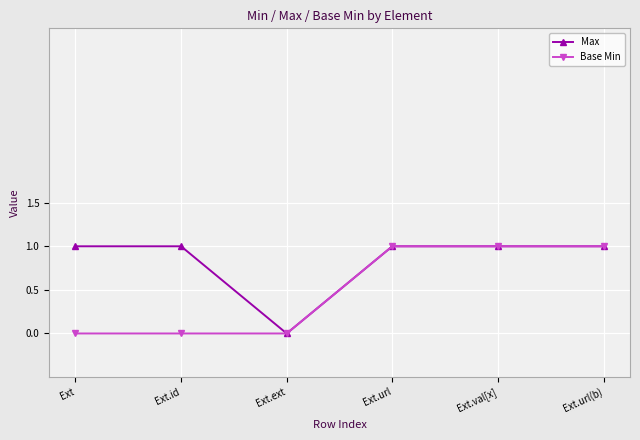

List the labels in order of Max value, smallest first.

Ext.ext, Ext, Ext.id, Ext.url, Ext.val[x], Ext.url(b)